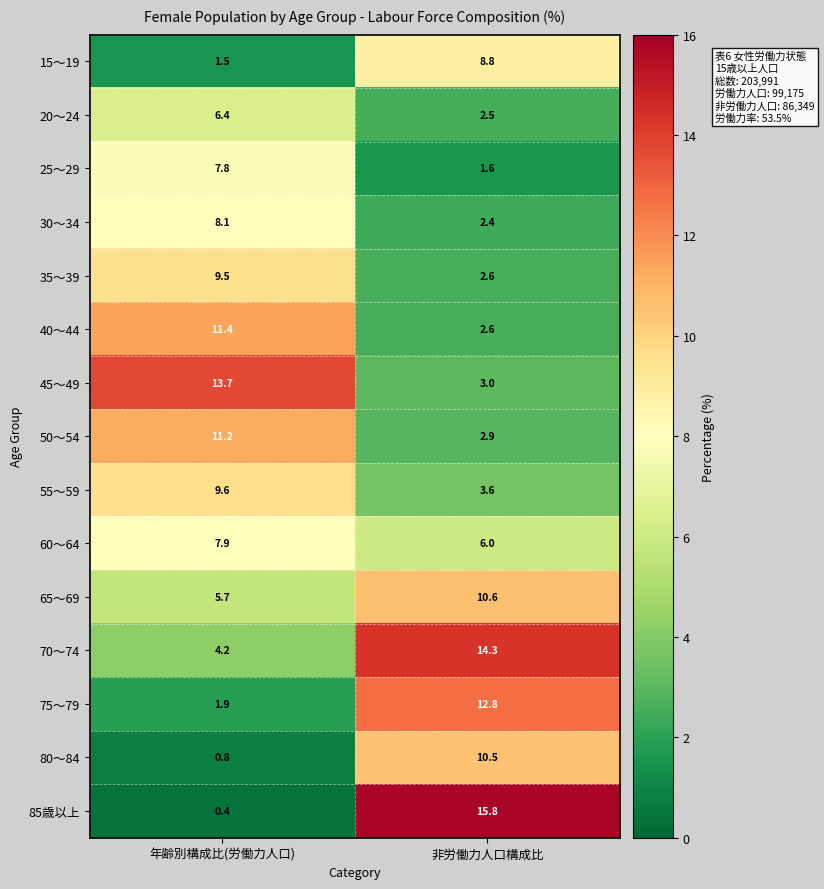

List the series in order of their peak value, highest first.

85歳以上, 70～74, 45～49, 75～79, 40～44, 50～54, 65～69, 80～84, 55～59, 35～39, 15～19, 30～34, 60～64, 25～29, 20～24